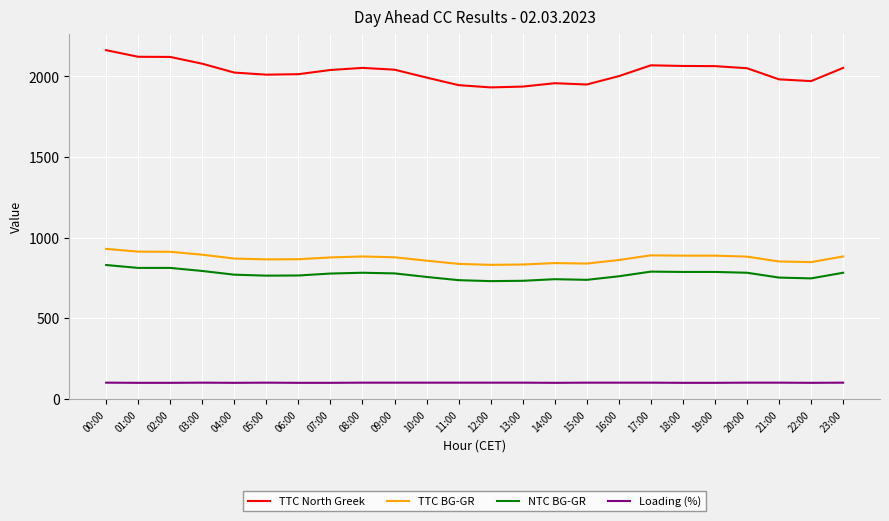

What is the total value across all series at 14:00?

3641